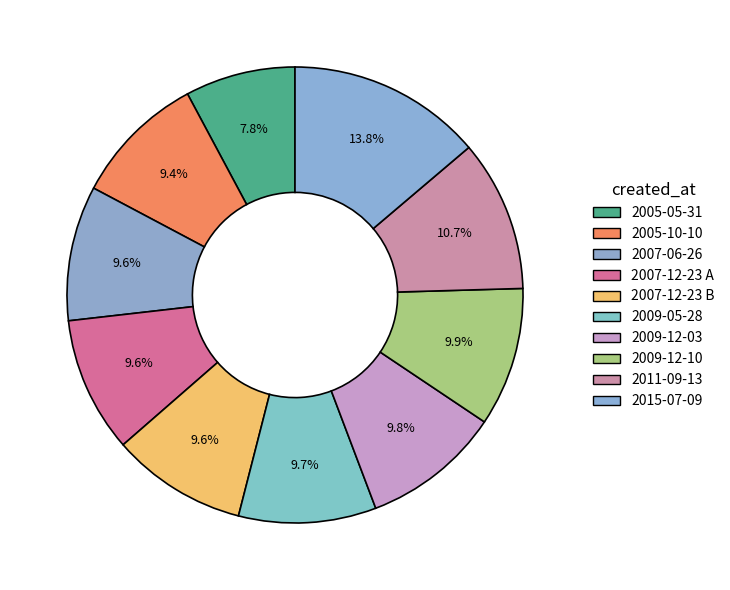

How many segments does this pie chart have?

10